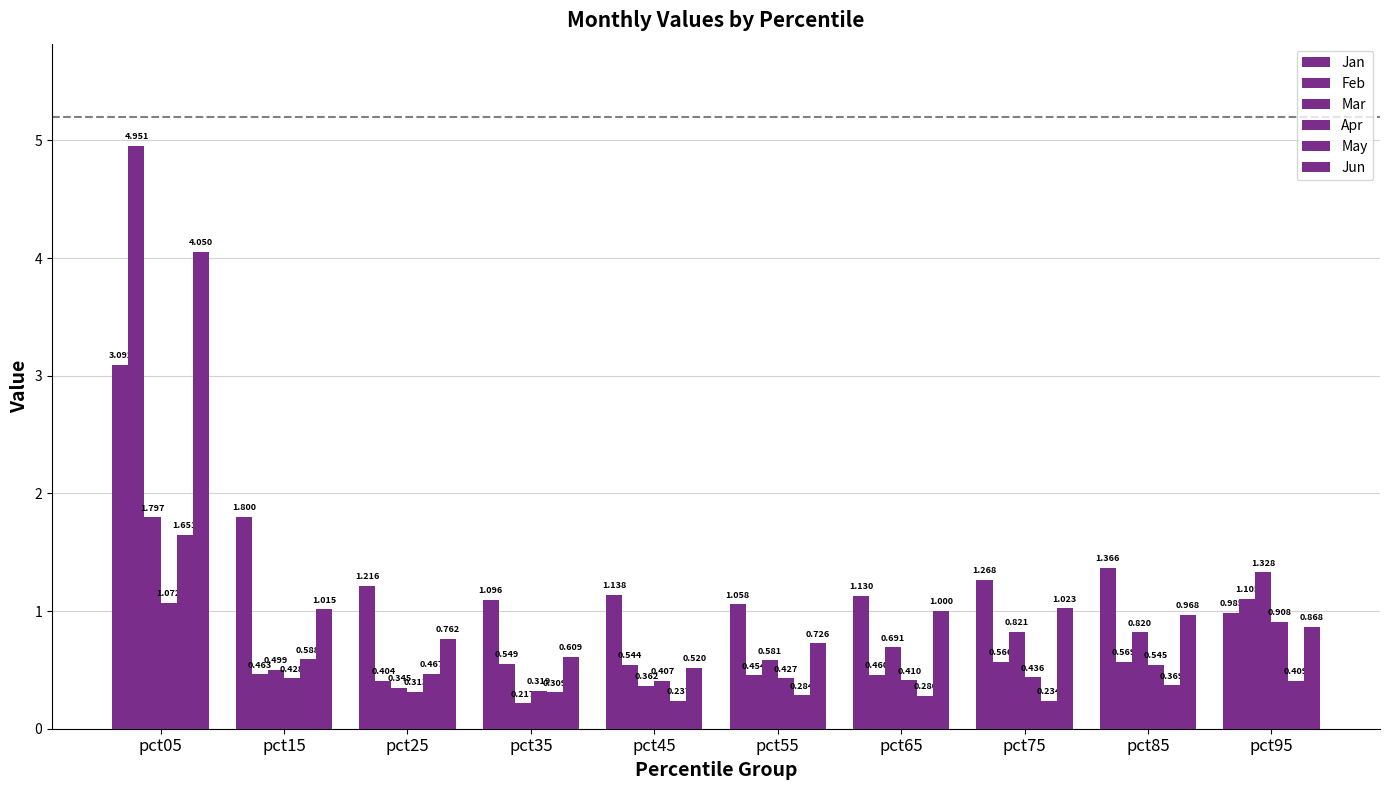

How many categories are shown in the chart?

10